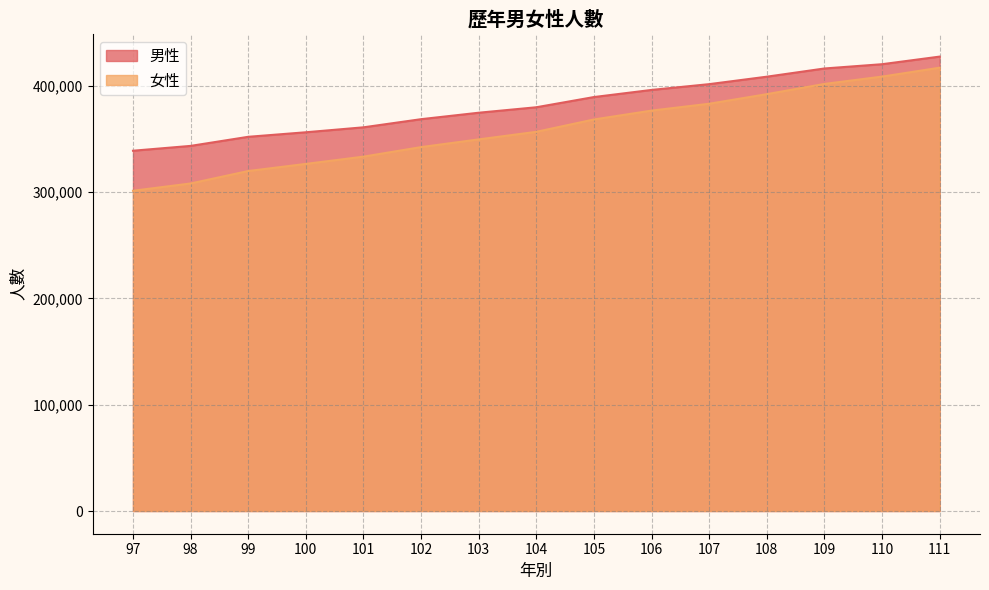

At which category is the sum across all series the highest?

111